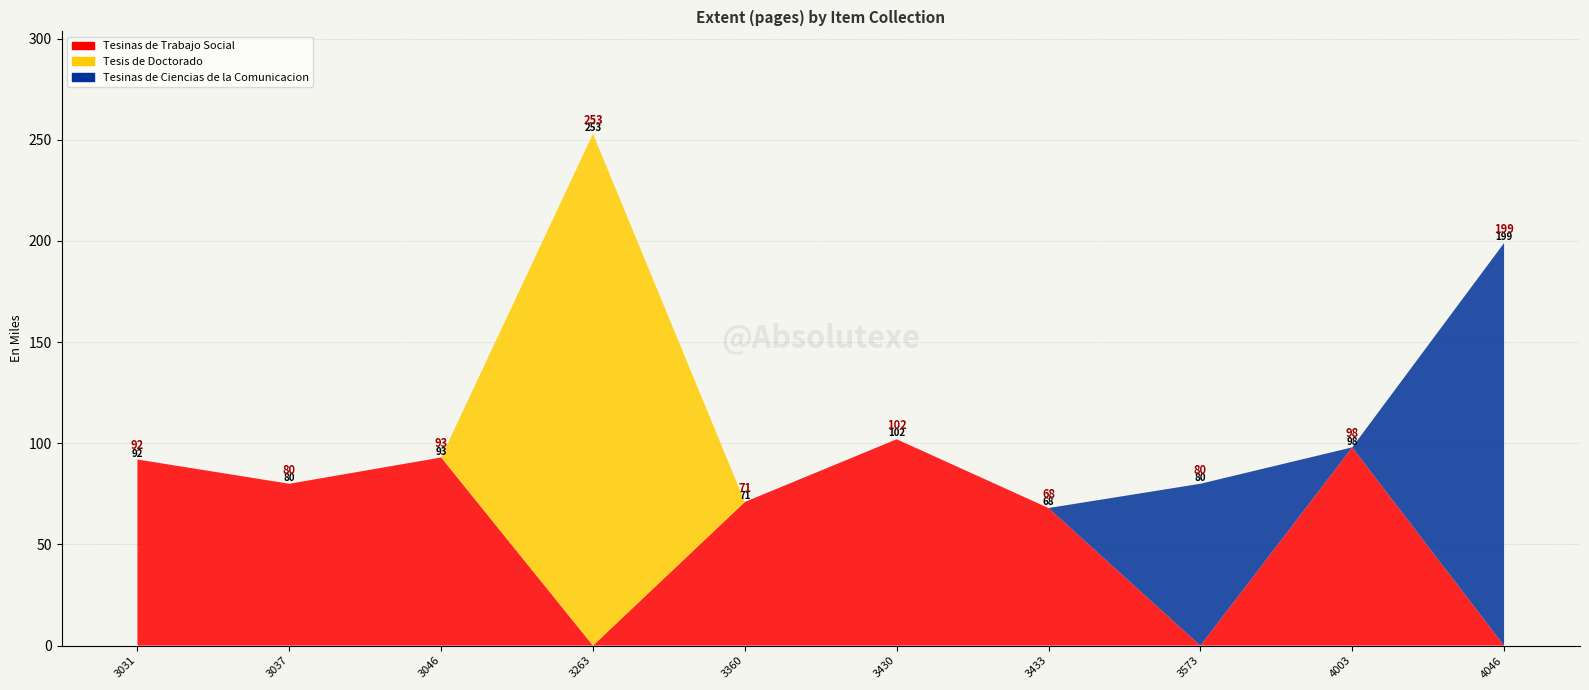

Reading left to right, extract all data points from this chart.

Tesinas de Trabajo Social: 92	80	93	0	71	102	68	0	98	0
Tesis de Doctorado: 0	0	0	253	0	0	0	0	0	0
Tesinas de Ciencias de la Comunicacion: 0	0	0	0	0	0	0	80	0	199